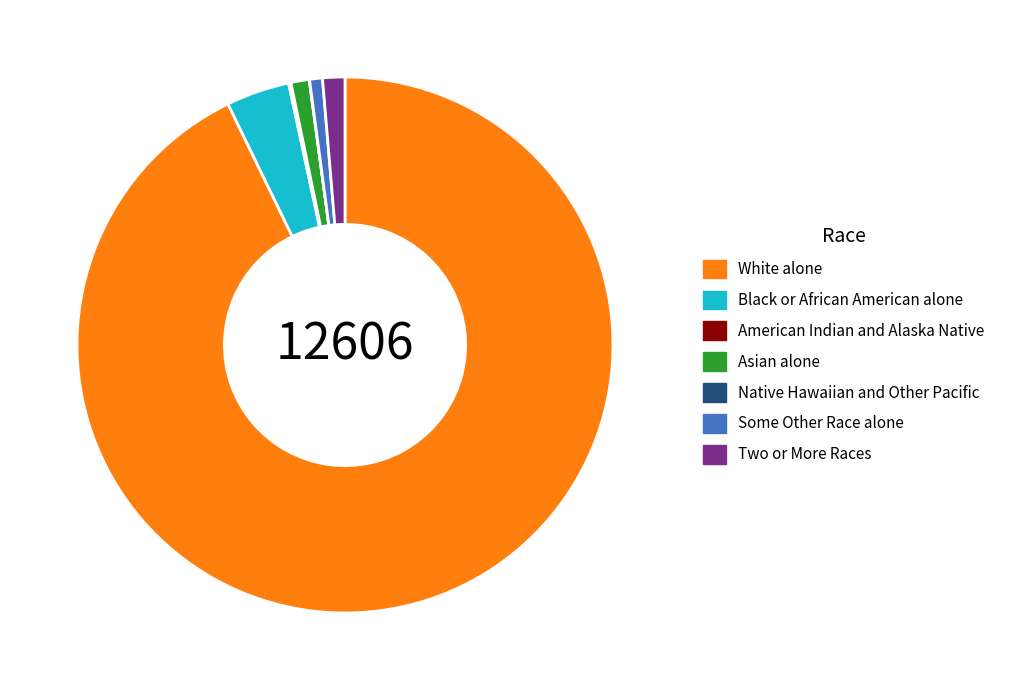

True or false: White alone accounts for 87% of the total.

False